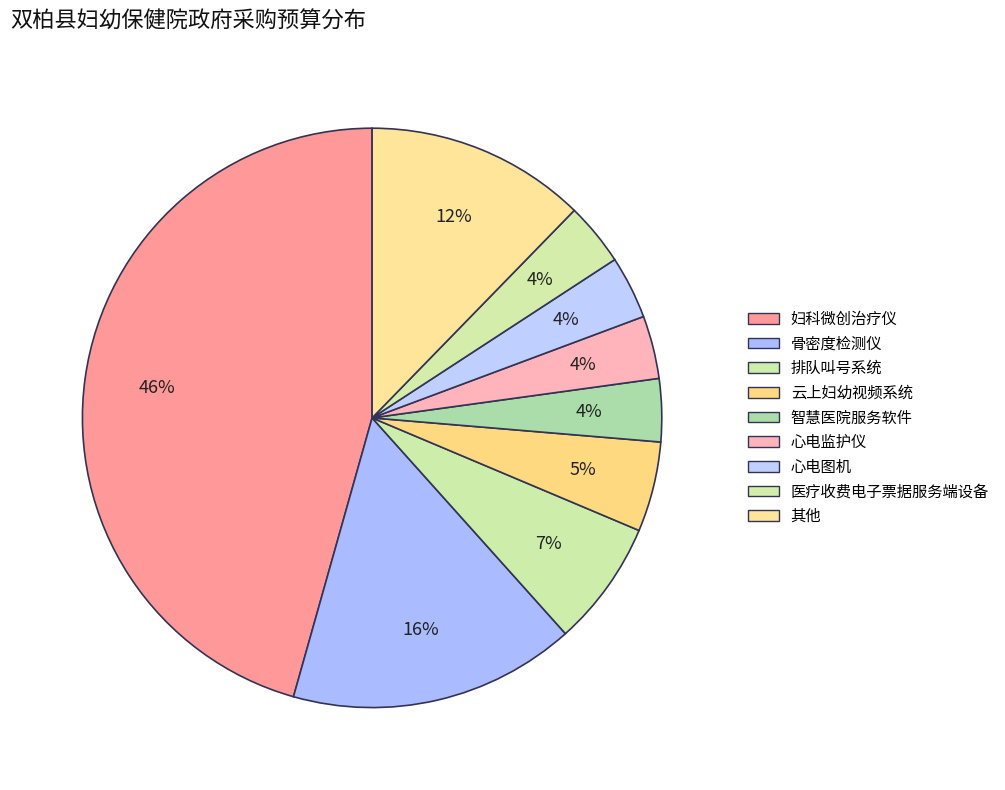

How many segments does this pie chart have?

9